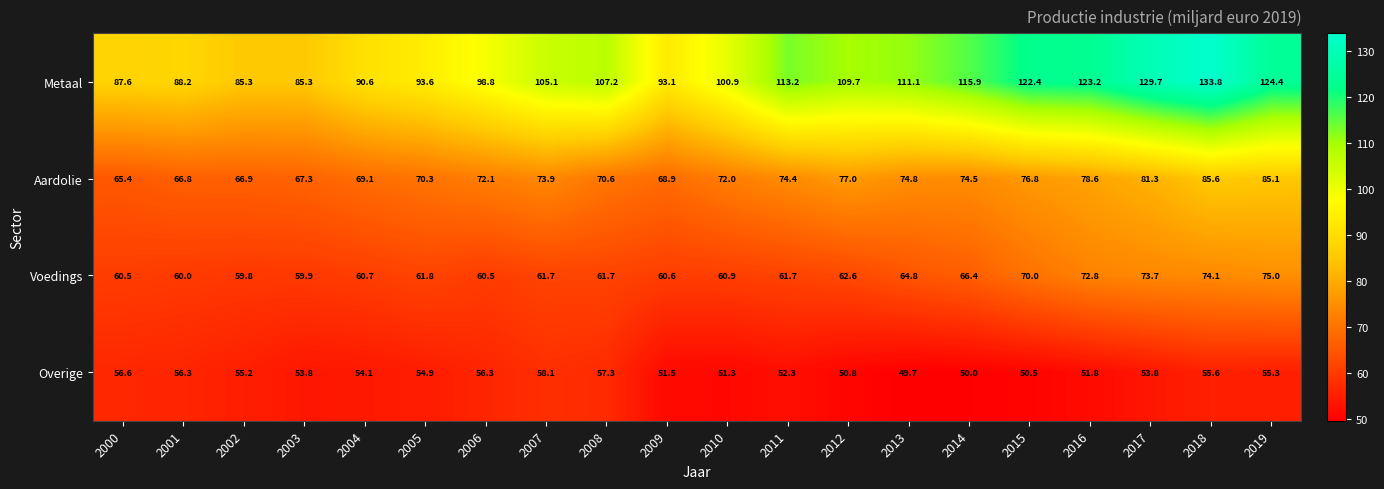

What is the sum of all Overige values?

1075.2